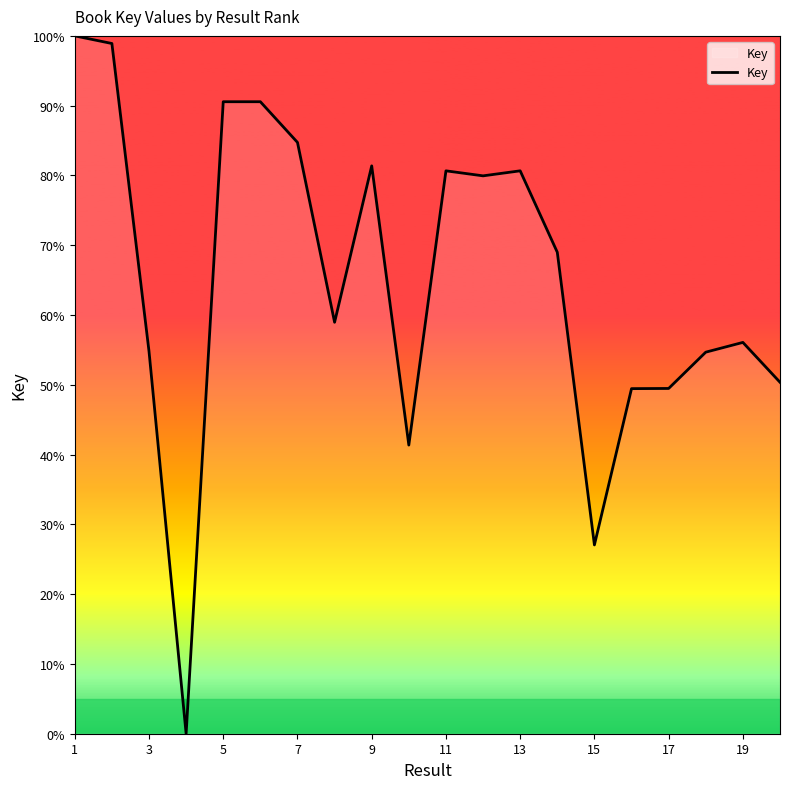

What is the maximum value shown in the chart?

100.0